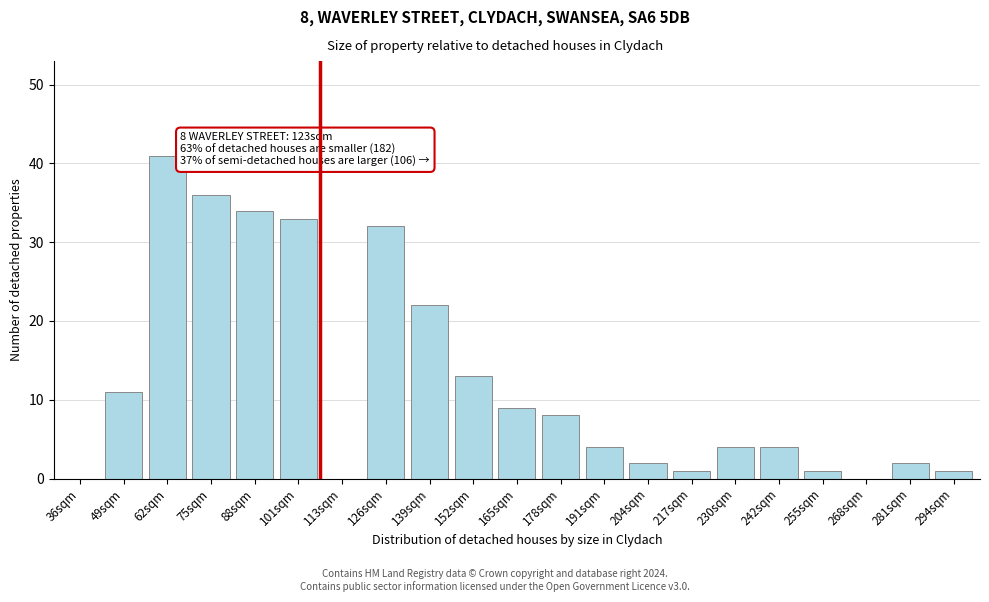

What is the maximum value shown in the chart?

41